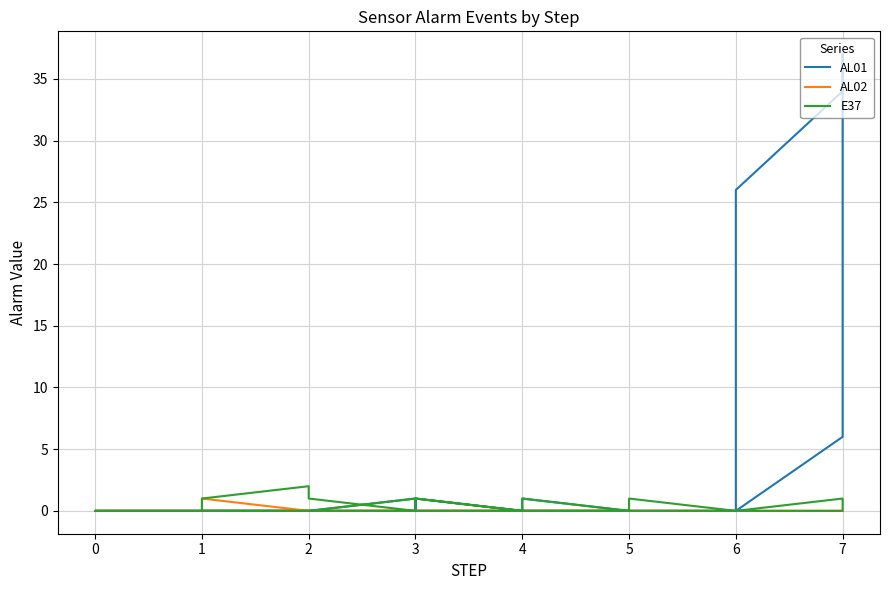

At which label is E37 closest to 1?

3